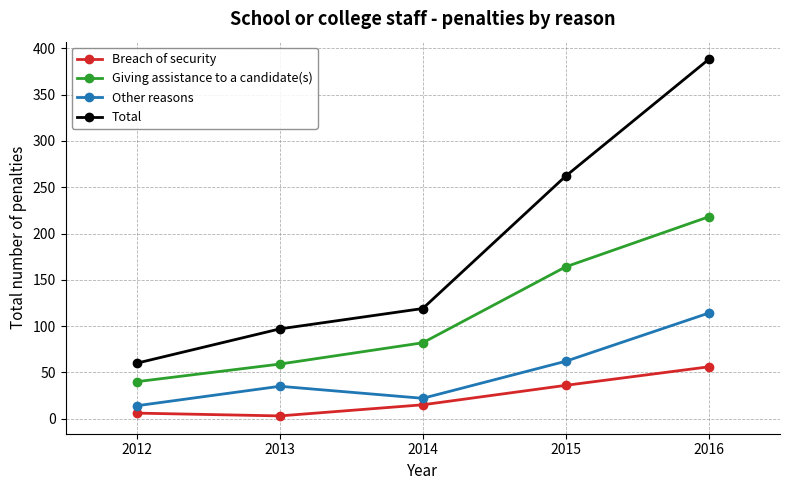

The Other reasons series shows 14 at 2012. True or false?

True